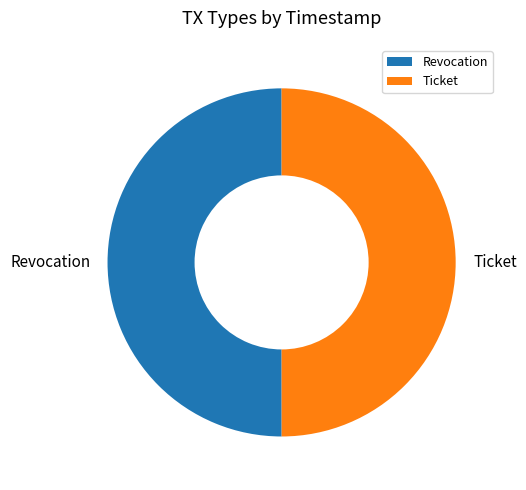

The Ticket slice represents 50% of the pie. True or false?

True